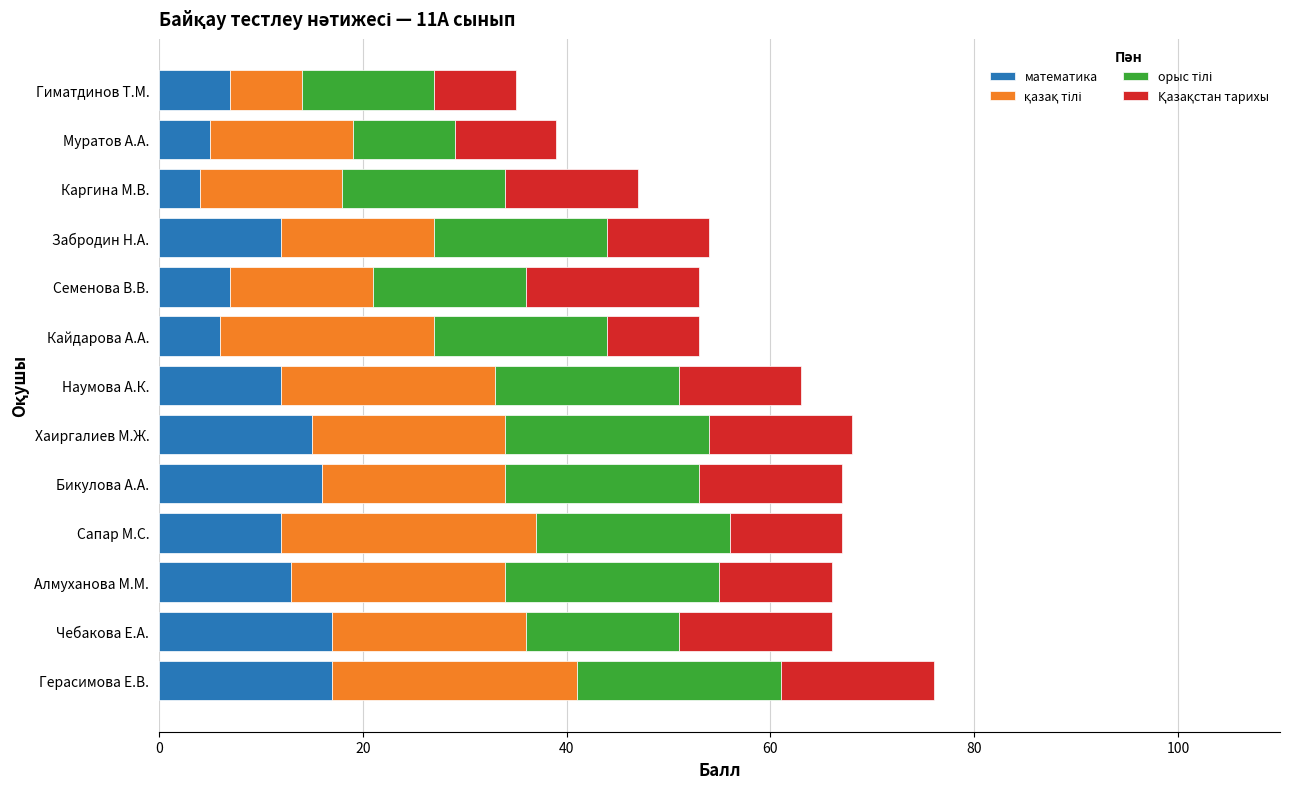

What is the total value across all series at Кайдарова А.А.?

53